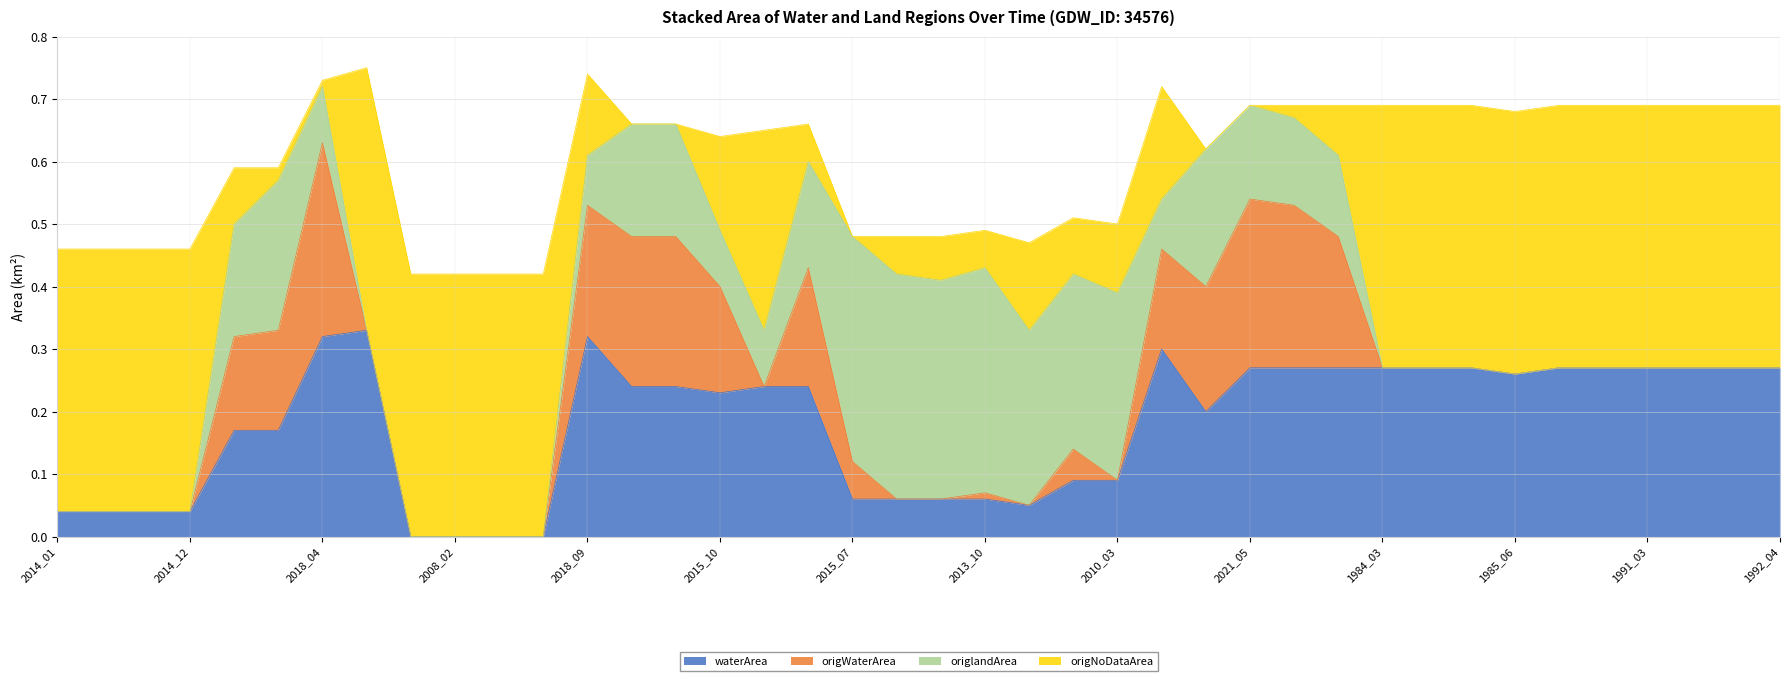

What is the average value of the origlandArea series?

0.1